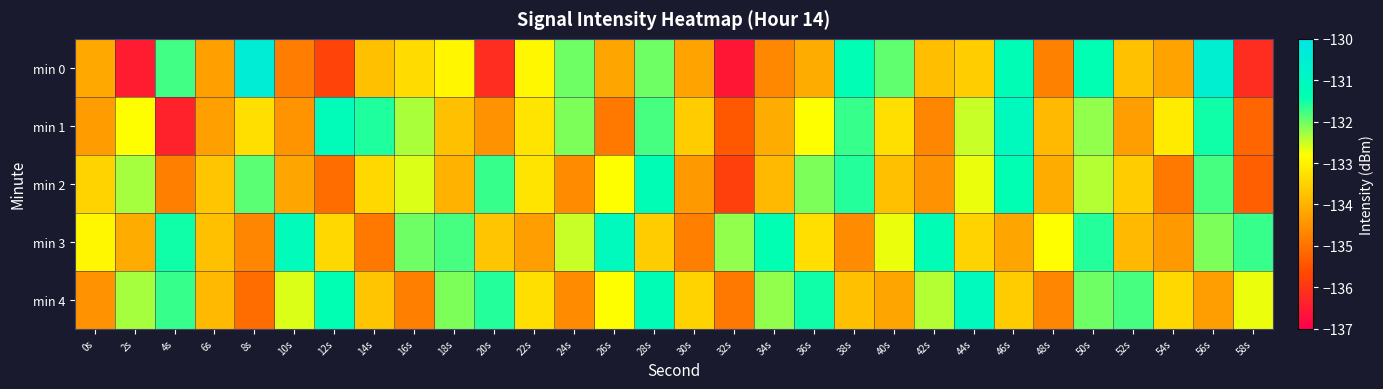

Reading left to right, transcribe all the data shown in this chart.

min 0: 0s=-134.1	2s=-136.5	4s=-131.8	6s=-134.3	8s=-130.4	10s=-134.8	12s=-135.7	14s=-133.8	16s=-133.4	18s=-132.9	20s=-136.2	22s=-132.9	24s=-132.0	26s=-134.2	28s=-132.0	30s=-134.2	32s=-136.6	34s=-134.7	36s=-134.1	38s=-131.4	40s=-131.9	42s=-133.8	44s=-133.6	46s=-131.3	48s=-134.8	50s=-131.4	52s=-133.7	54s=-134.2	56s=-130.6	58s=-136.2
min 1: 0s=-134.3	2s=-132.8	4s=-136.4	6s=-134.3	8s=-133.3	10s=-134.5	12s=-131.3	14s=-131.6	16s=-132.3	18s=-133.8	20s=-134.5	22s=-133.2	24s=-132.1	26s=-134.9	28s=-131.8	30s=-133.6	32s=-135.4	34s=-134.1	36s=-132.8	38s=-131.7	40s=-133.3	42s=-134.7	44s=-132.5	46s=-131.1	48s=-133.9	50s=-132.2	52s=-134.3	54s=-133.1	56s=-131.5	58s=-135.2
min 2: 0s=-133.5	2s=-132.3	4s=-134.8	6s=-133.7	8s=-131.9	10s=-134.2	12s=-135.1	14s=-133.4	16s=-132.6	18s=-134.0	20s=-131.7	22s=-133.2	24s=-134.6	26s=-132.8	28s=-131.3	30s=-134.4	32s=-135.8	34s=-133.9	36s=-132.1	38s=-131.6	40s=-133.8	42s=-134.5	44s=-132.7	46s=-131.4	48s=-134.1	50s=-132.4	52s=-133.6	54s=-134.9	56s=-131.8	58s=-135.3
min 3: 0s=-132.9	2s=-134.1	4s=-131.5	6s=-133.8	8s=-134.7	10s=-131.2	12s=-133.4	14s=-134.9	16s=-132.0	18s=-131.8	20s=-133.7	22s=-134.3	24s=-132.5	26s=-131.1	28s=-133.6	30s=-134.8	32s=-132.2	34s=-131.4	36s=-133.3	38s=-134.6	40s=-132.7	42s=-131.3	44s=-133.5	46s=-134.2	48s=-132.8	50s=-131.6	52s=-133.9	54s=-134.4	56s=-132.1	58s=-131.7
min 4: 0s=-134.5	2s=-132.3	4s=-131.7	6s=-133.9	8s=-135.1	10s=-132.6	12s=-131.4	14s=-133.7	16s=-134.8	18s=-132.1	20s=-131.6	22s=-133.3	24s=-134.6	26s=-132.8	28s=-131.3	30s=-133.5	32s=-134.9	34s=-132.2	36s=-131.5	38s=-133.8	40s=-134.2	42s=-132.4	44s=-131.1	46s=-133.6	48s=-134.7	50s=-132.0	52s=-131.8	54s=-133.4	56s=-134.3	58s=-132.7